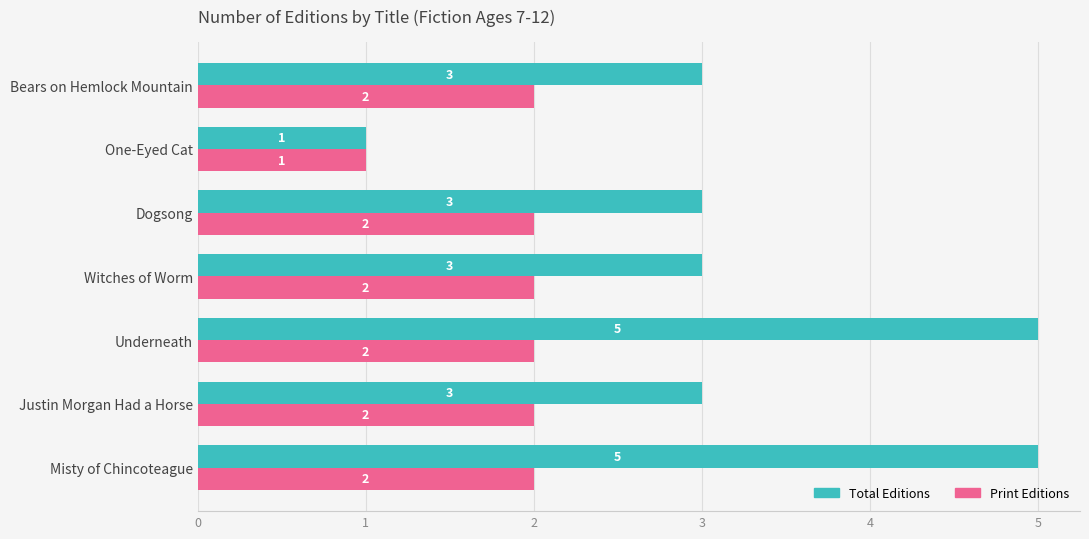

Which series has the largest range (max minus min)?

Total Editions